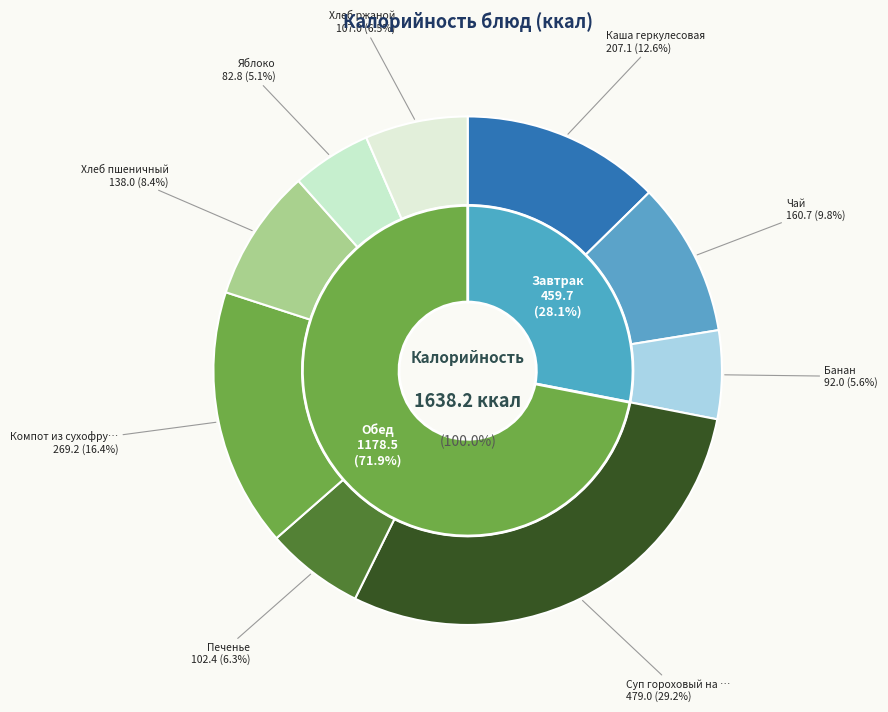

True or false: Суп гороховый на курином бульоне accounts for 29% of the total.

True